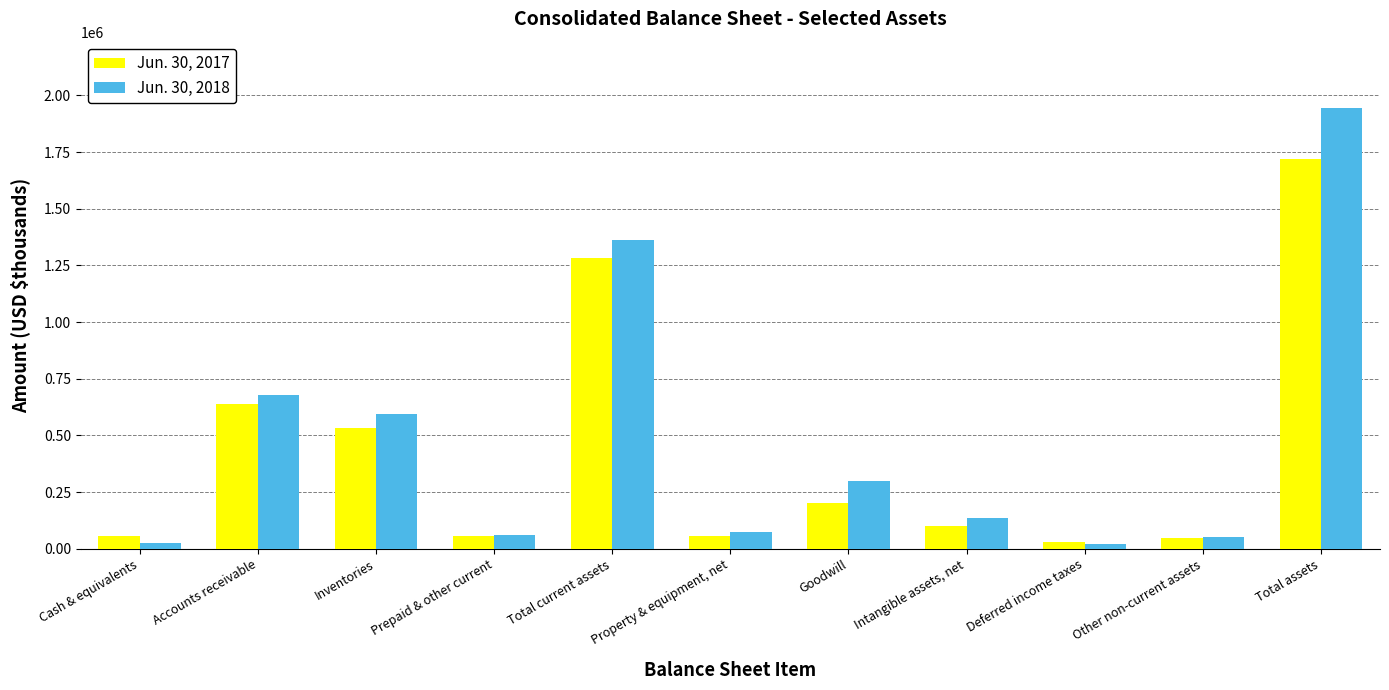

Which series has the widest spread of values?

Jun. 30, 2018